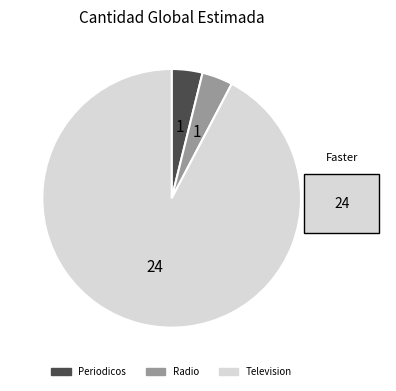

Between Television and Radio, which is larger?

Television